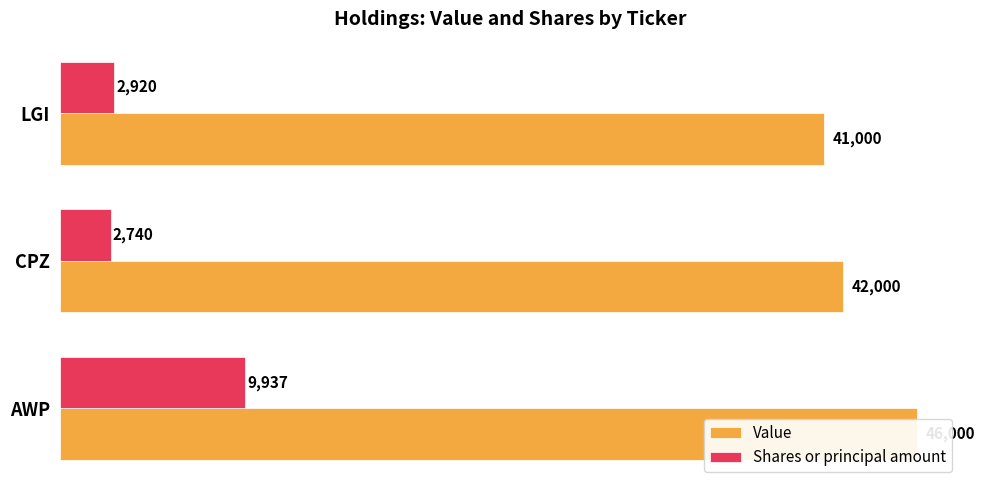

Reading left to right, what are all the values shown in this chart?

Value: 46000	42000	41000
Shares or principal amount: 9937	2740	2920